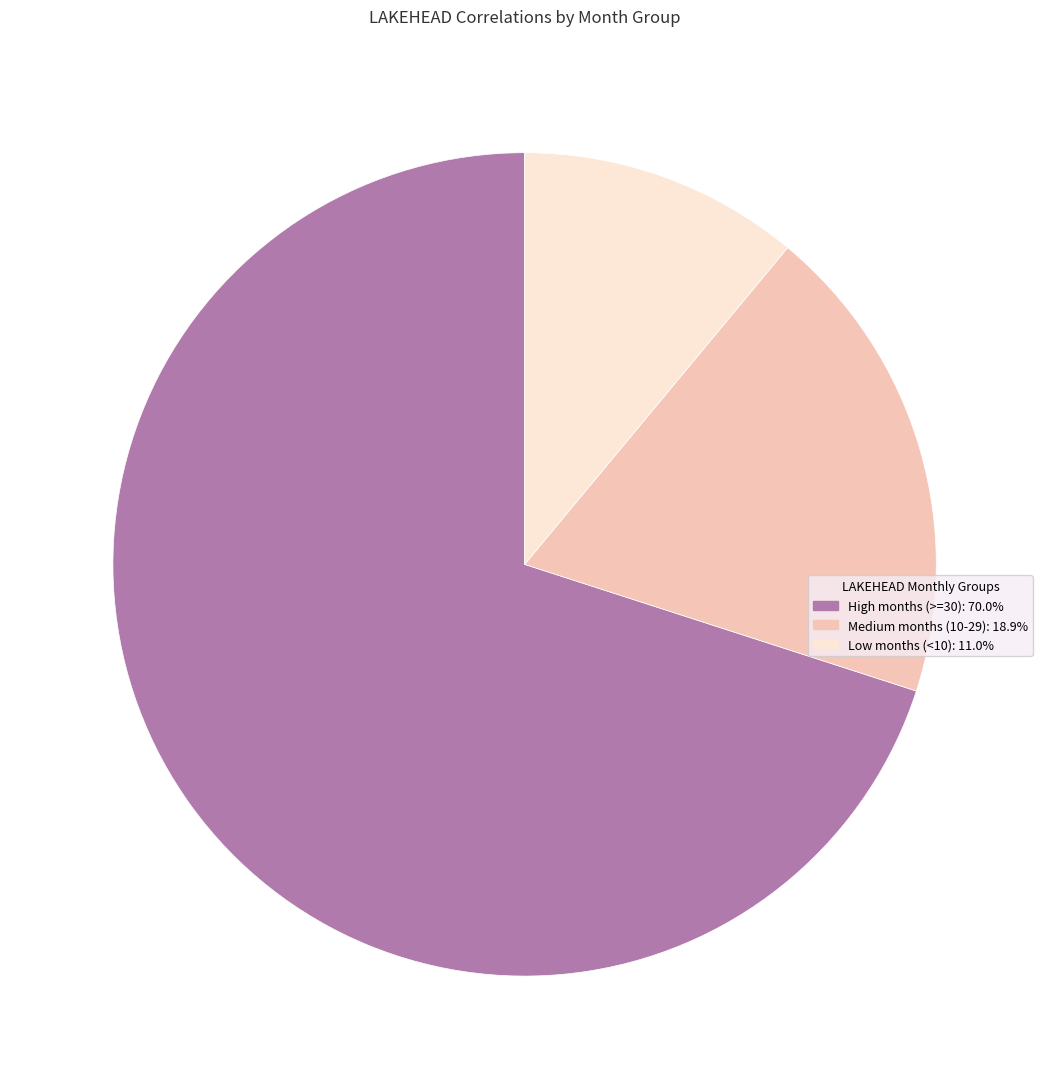

Is there a majority slice in this chart?

Yes